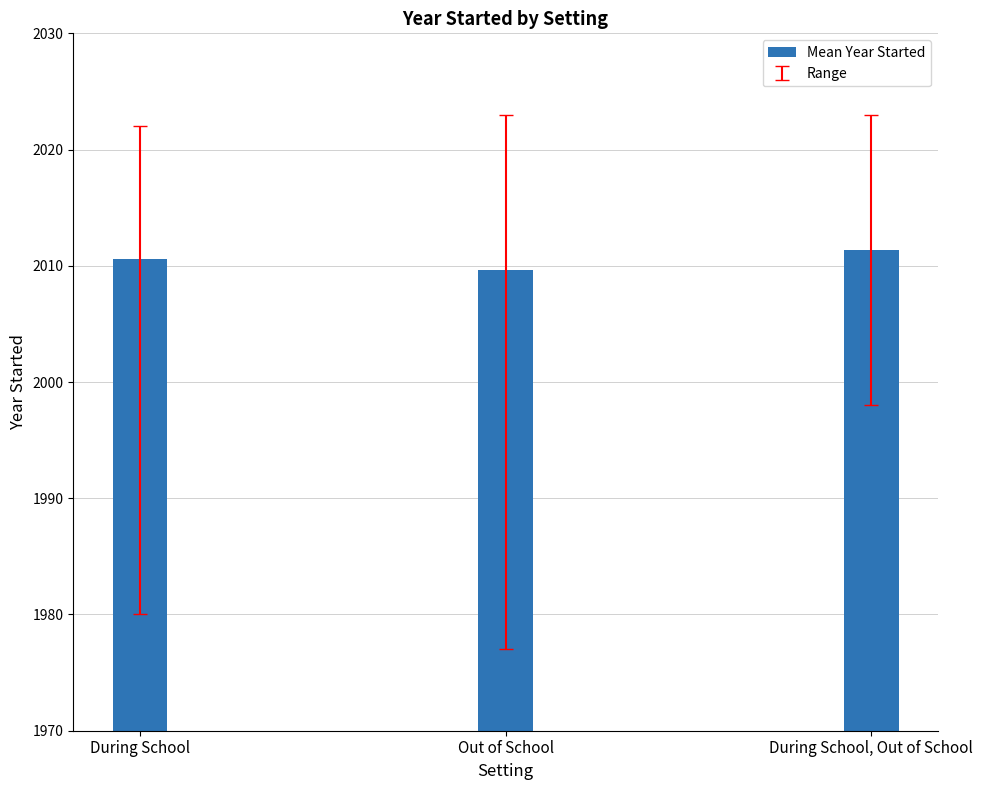

Are the bars horizontal?

No